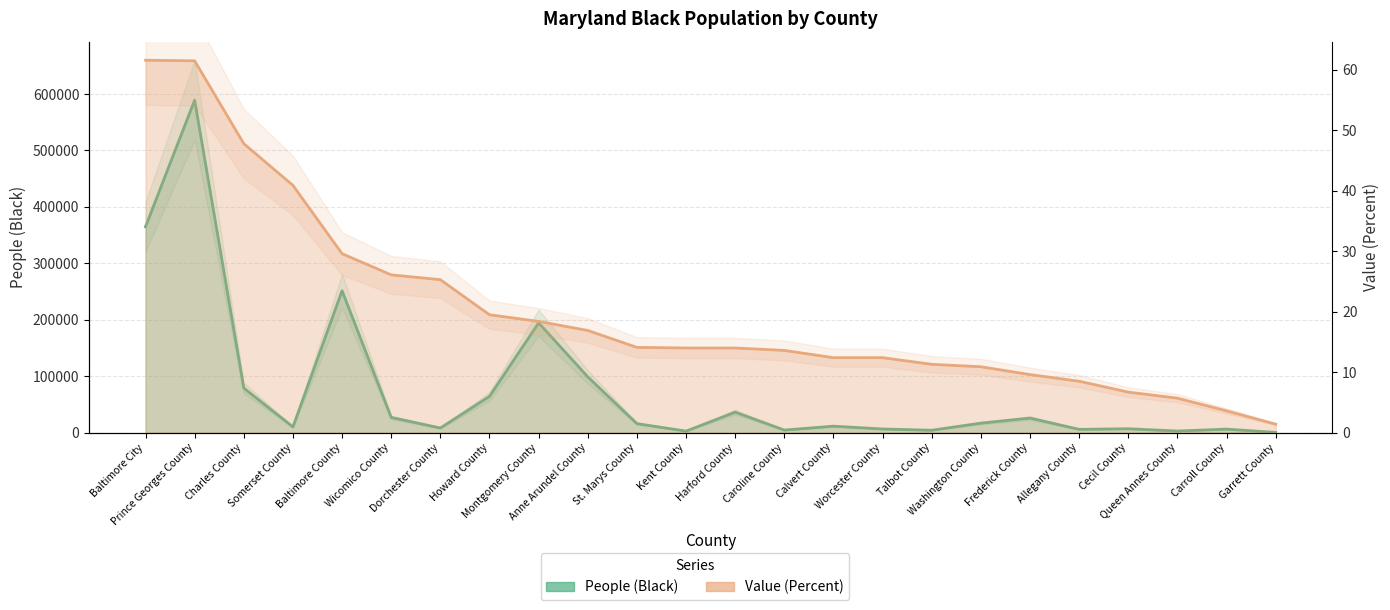

What is the difference between the maximum and second lowest values in the Value (Percent) series?

58.0